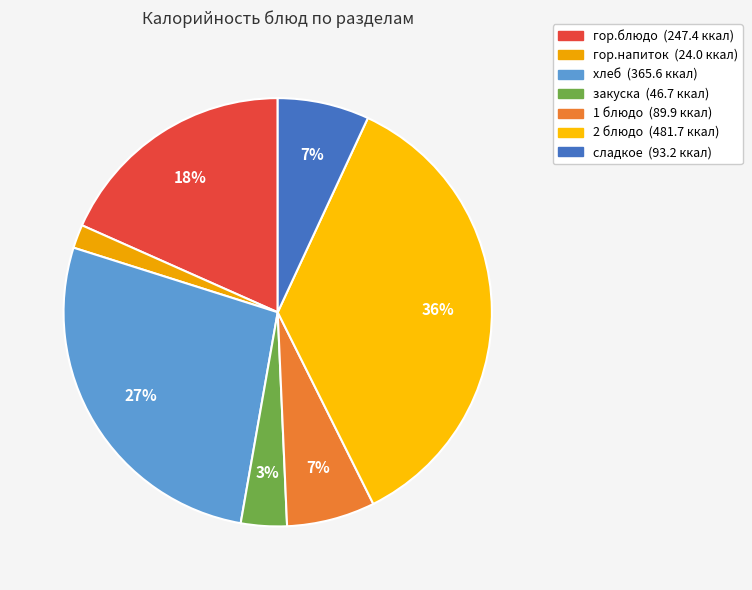

How many slices are in this pie chart?

7